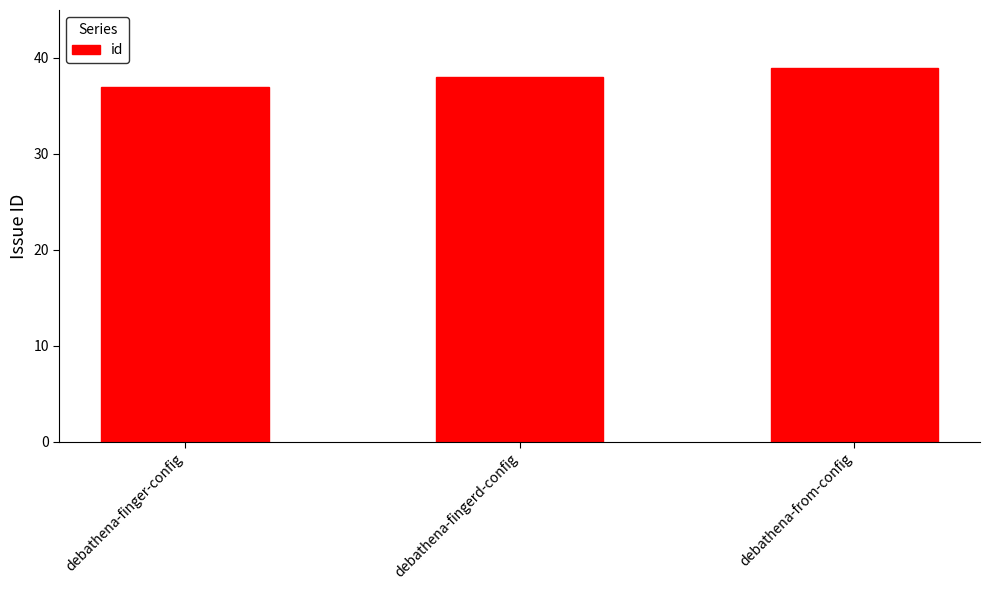

True or false: the data shows 58 at debathena-fingerd-config.

False